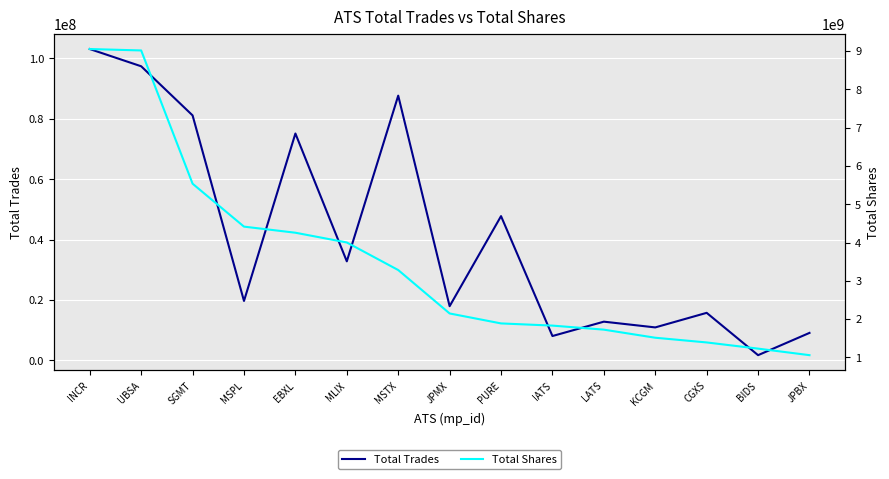

What is the label of the 12th point from the right?

MSPL